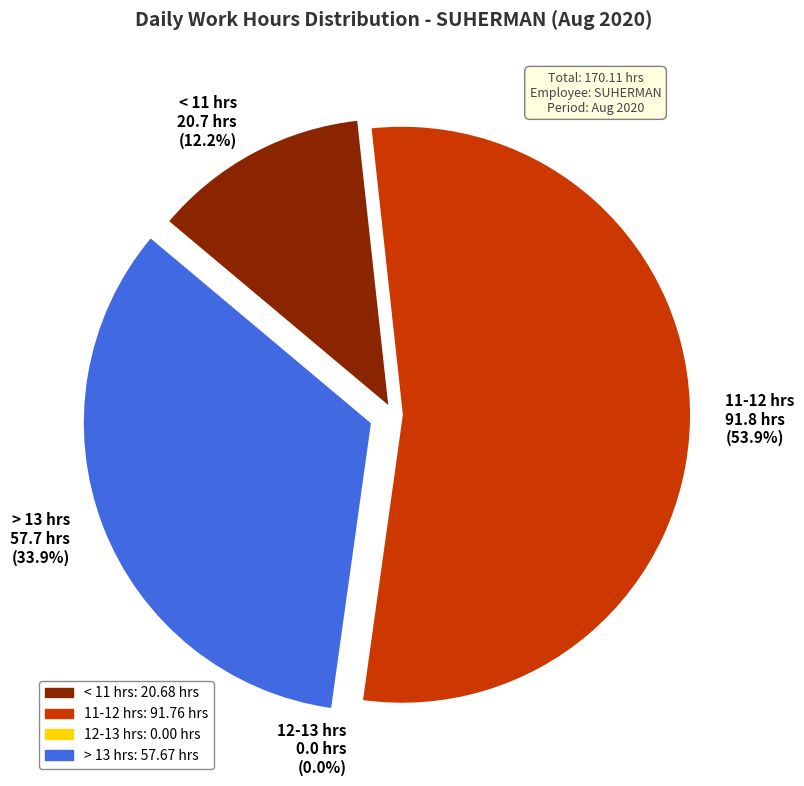

The 22-Sat slice represents 1% of the pie. True or false?

False